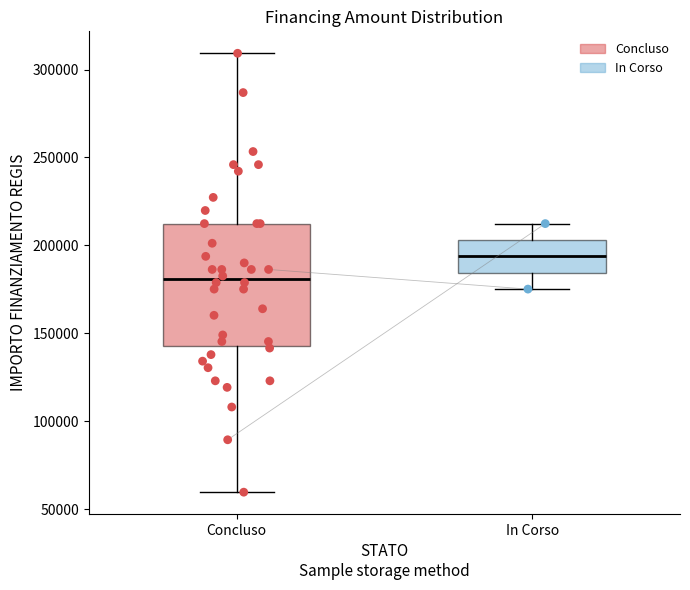

Comparing the boxes themselves (not the whiskers), which one is the tallest?

Concluso